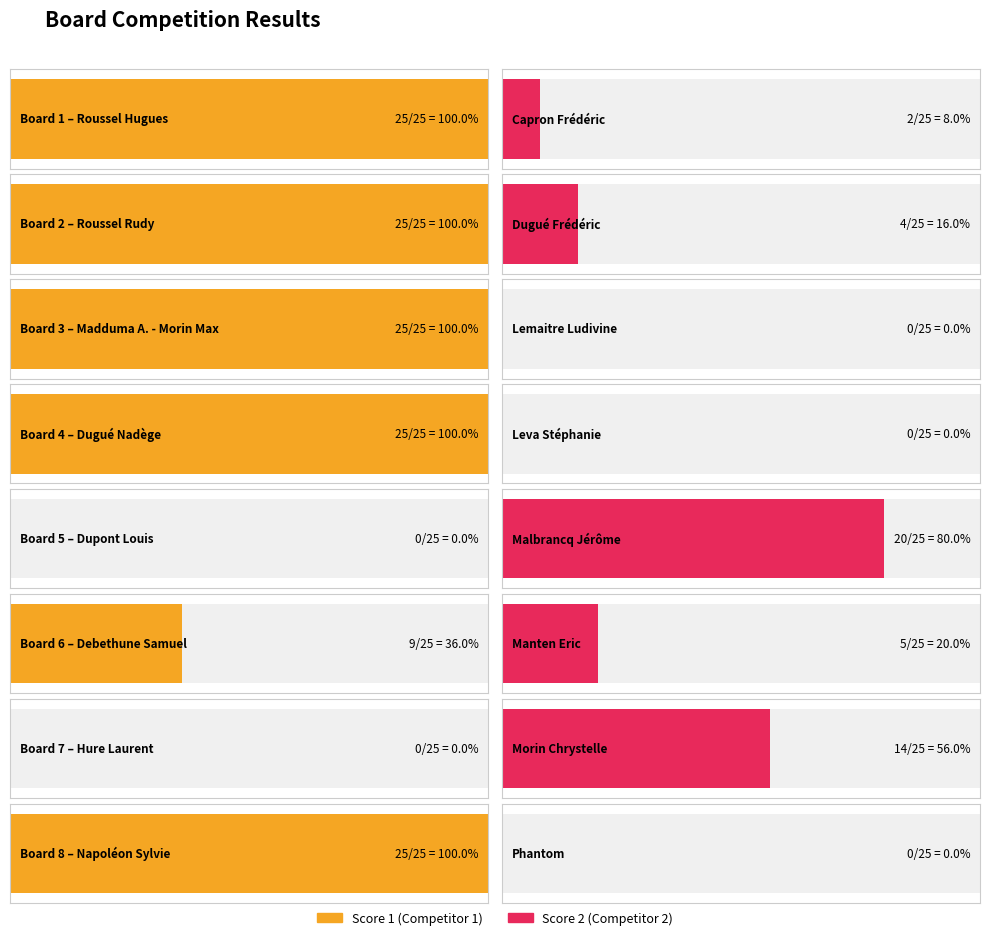

At how many categories does at least one series exceed 3?

8